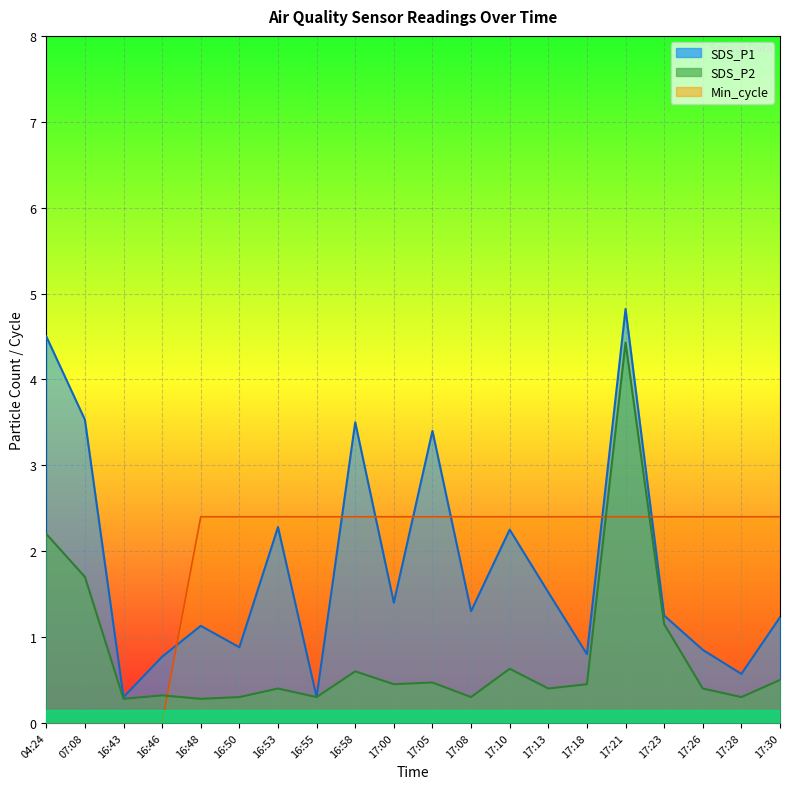

How many intersections are there between Min_cycle and SDS_P1?

7